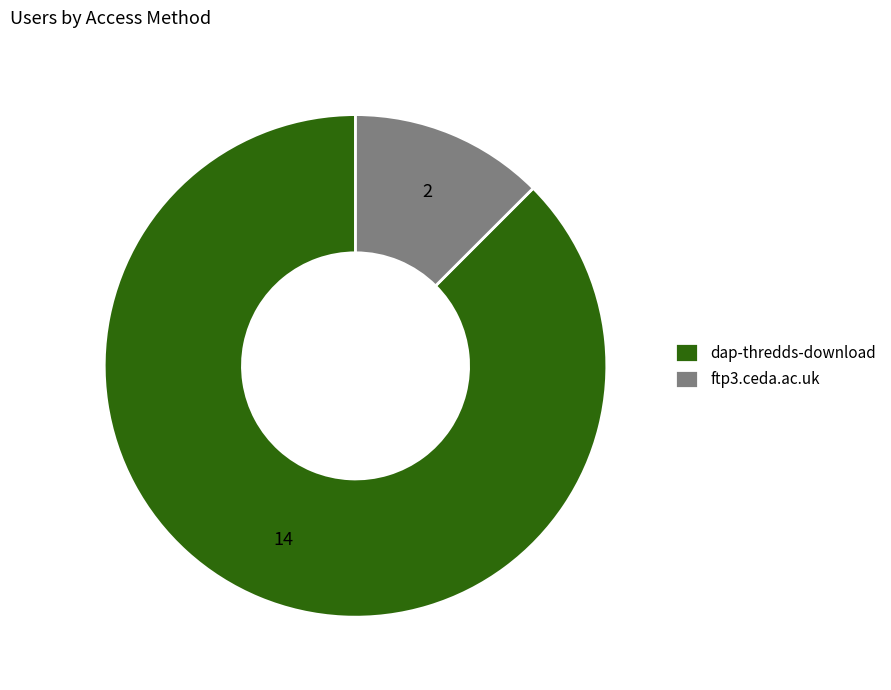

Which category has the biggest portion of the pie?

dap-thredds-download